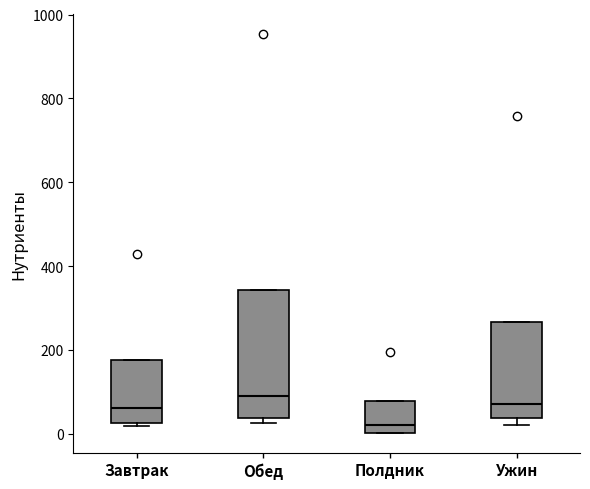

Reading left to right, transcribe this box plot: for each box, give where its median line is, the range the box spans, and where its two whiskers end, as read against the y-axis. The values are not printed on the chart, so give them approximately, as read against the axis.

Завтрак: median 60, box 20 to 180, whiskers 20 (just below the box's lower edge) to 180
Обед: median 100, box 40 to 340, whiskers 20 to 340
Полдник: median 20, box 0 to 80, whiskers 0 to 80
Ужин: median 80, box 40 to 260, whiskers 20 to 260